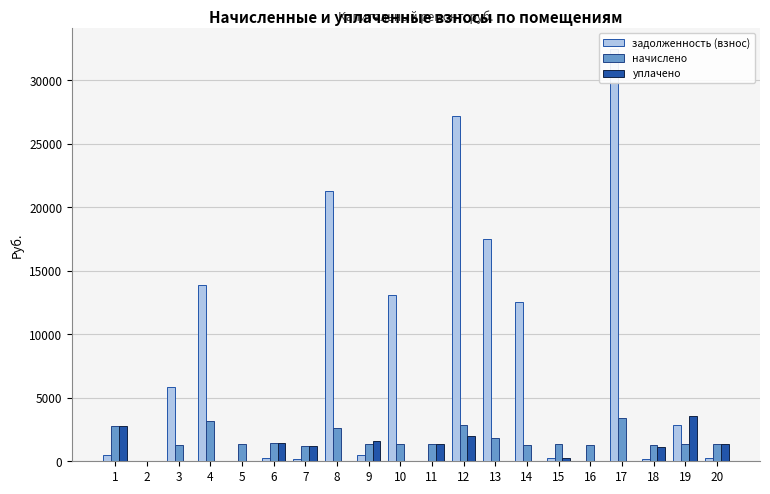

List the labels in order of уплачено value, smallest first.

2, 3, 4, 5, 8, 10, 13, 14, 16, 17, 15, 18, 7, 11, 20, 6, 9, 12, 1, 19